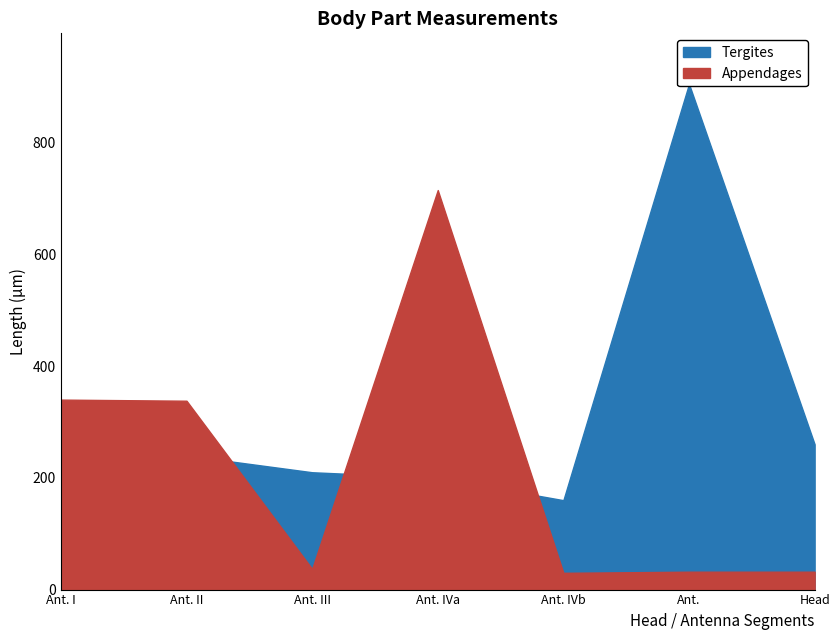

What is the sum of all Tergites values?

2070